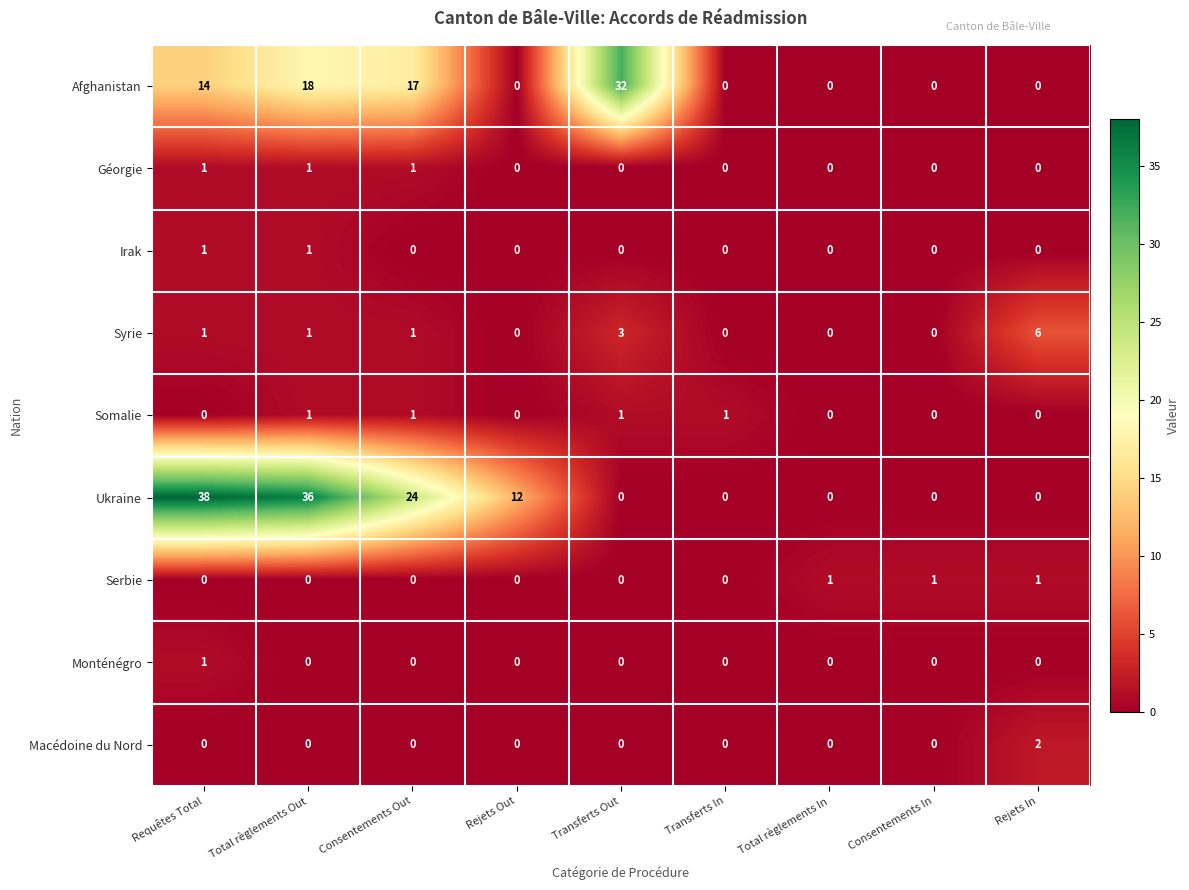

What is the difference between the second highest and second lowest values in the Ukraine series?

36